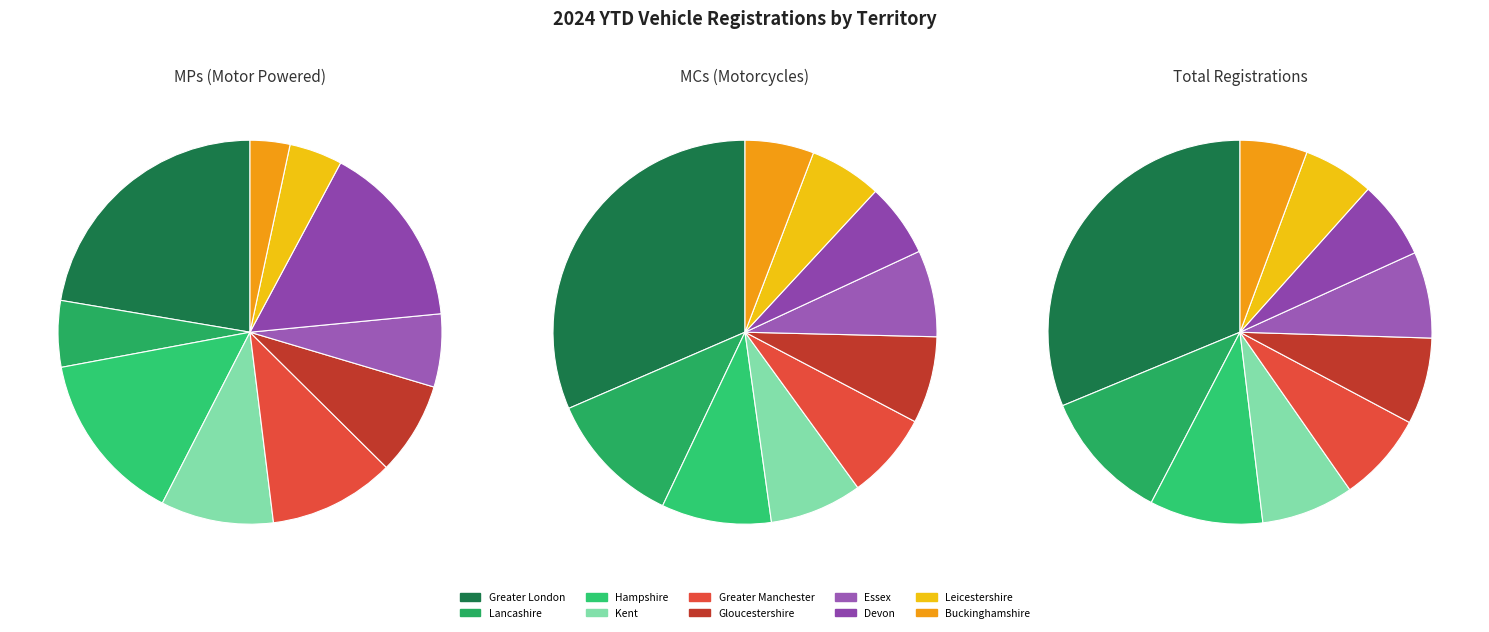

Is there a majority slice in this chart?

No